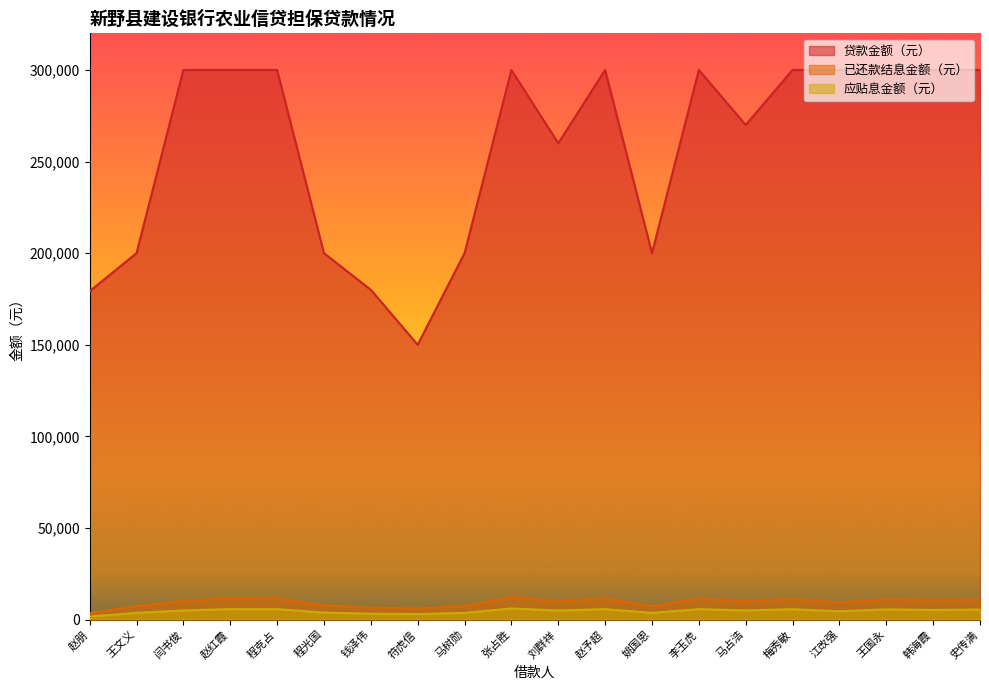

Rank the series at 韩海霞 from highest to lowest value.

贷款金额（元）, 已还款结息金额（元）, 应贴息金额（元）